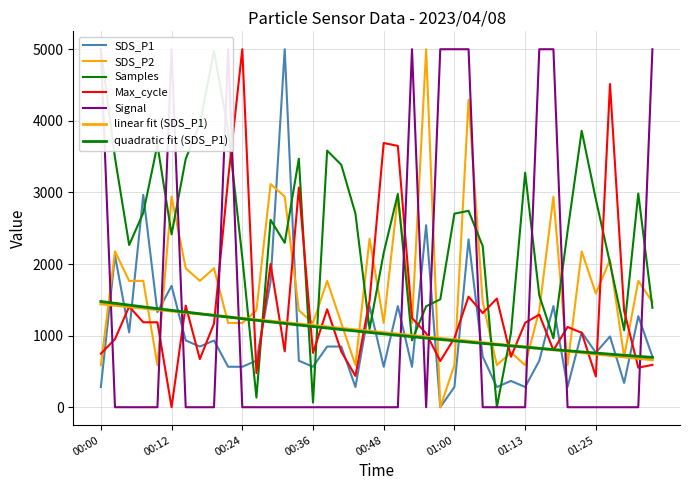

How many intersections are there between Signal and Samples?

11